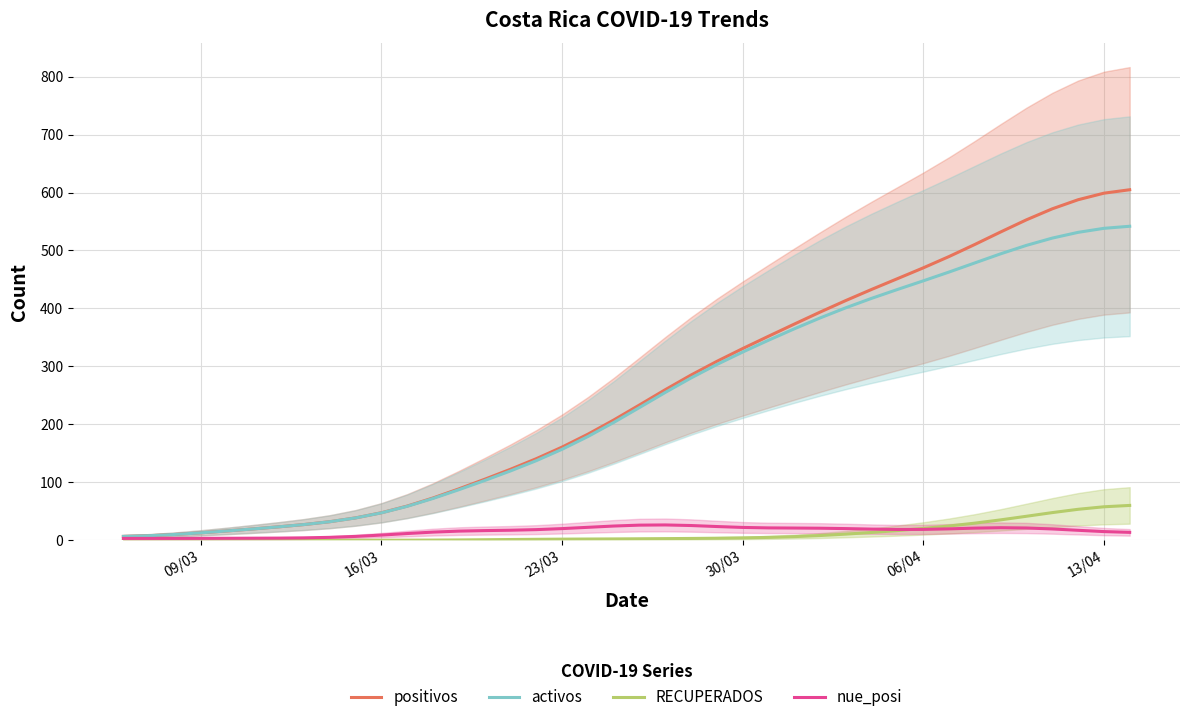

Reading right to left, extract all data points from this chart.

positivos: 604.8	598.8	587.5	571.9	552.9	531.9	510.4	489.5	470.0	451.3	432.8	413.6	393.6	372.9	351.9	330.7	308.6	285.0	259.7	233.3	207.3	182.9	160.6	140.6	122.4	105.2	88.6	72.9	58.9	47.4	38.5	31.9	27.0	23.0	19.4	16.0	12.8	9.9	7.8	6.6
activos: 541.8	538.2	531.3	521.3	508.8	494.2	478.5	462.8	447.6	432.7	417.4	401.1	383.5	364.7	345.1	324.7	303.2	280.0	255.0	228.9	203.1	178.9	156.9	137.2	119.5	103.0	87.1	72.0	58.5	47.2	38.5	31.9	27.0	23.0	19.4	16.0	12.8	9.9	7.8	6.6
RECUPERADOS: 60.0	57.7	53.3	47.6	41.3	35.1	29.5	24.5	20.3	16.6	13.4	10.5	8.1	6.2	4.8	4.0	3.4	3.0	2.7	2.4	2.2	2.0	1.8	1.6	1.2	0.8	0.4	0.2	0.1	0.0	0.0	0.0	0.0	0.0	0.0	0.0	0.0	0.0	0.0	0.0
nue_posi: 13.5	14.9	17.1	19.4	21.1	21.6	20.9	19.6	18.6	18.5	19.2	20.0	20.7	21.0	21.3	22.0	23.6	25.3	26.3	26.0	24.5	22.2	20.0	18.3	17.2	16.6	15.7	14.0	11.5	8.9	6.6	4.9	4.0	3.6	3.5	3.3	3.2	3.1	3.1	3.1